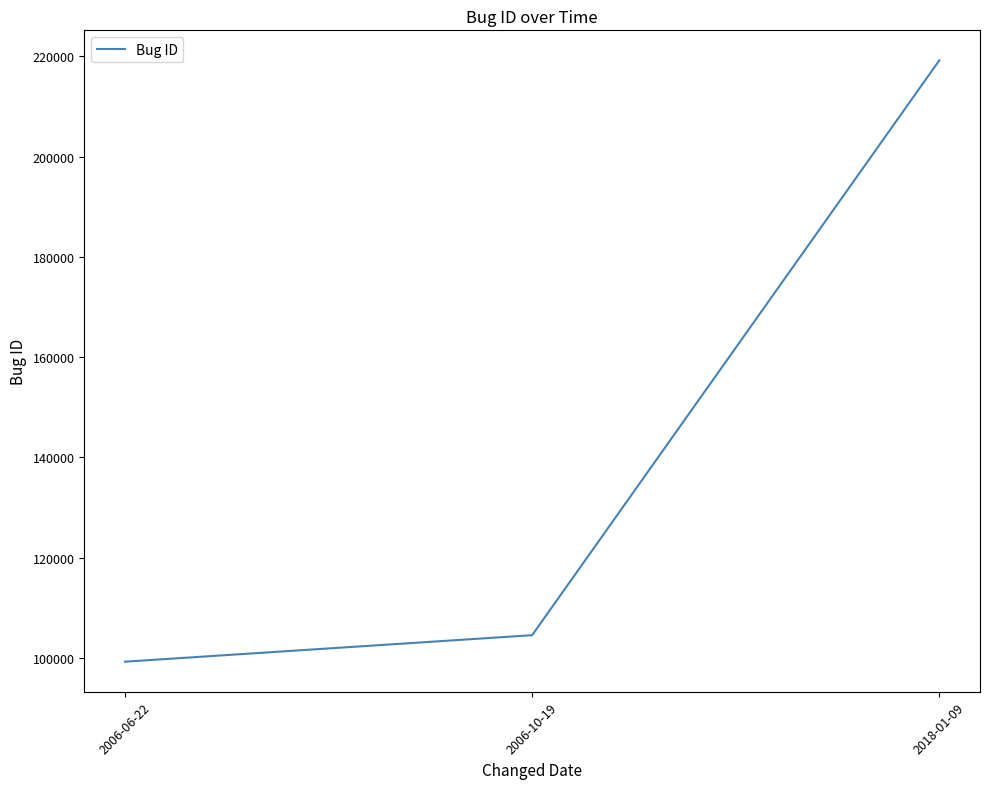

The value at 2006-06-22 is 99265. True or false?

True